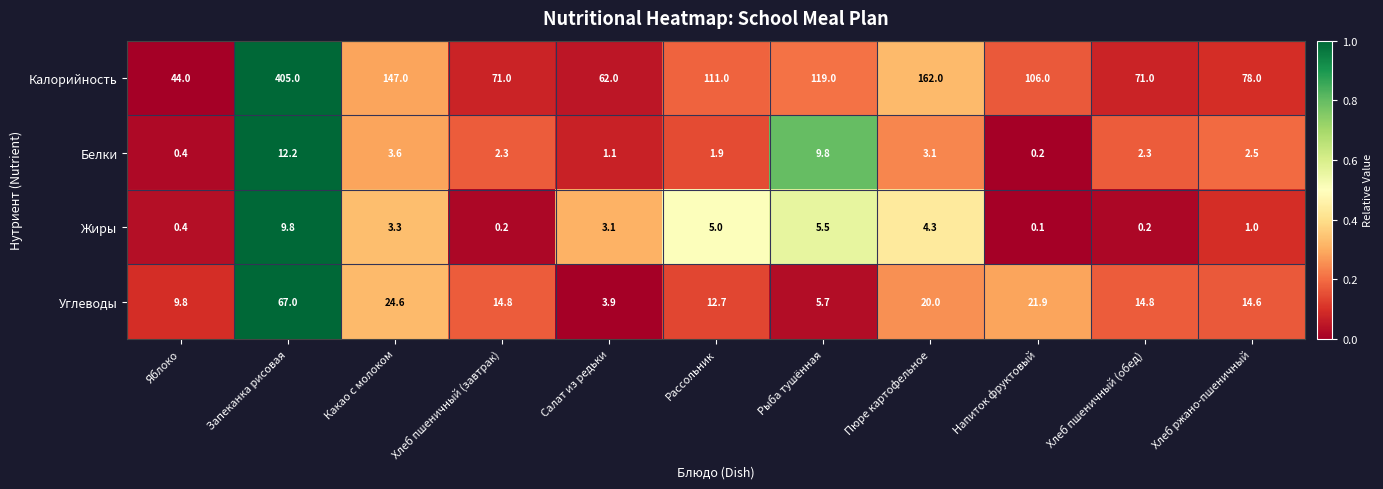

What is the difference between the highest and lowest values at Хлеб ржано-пшеничный?

77.0